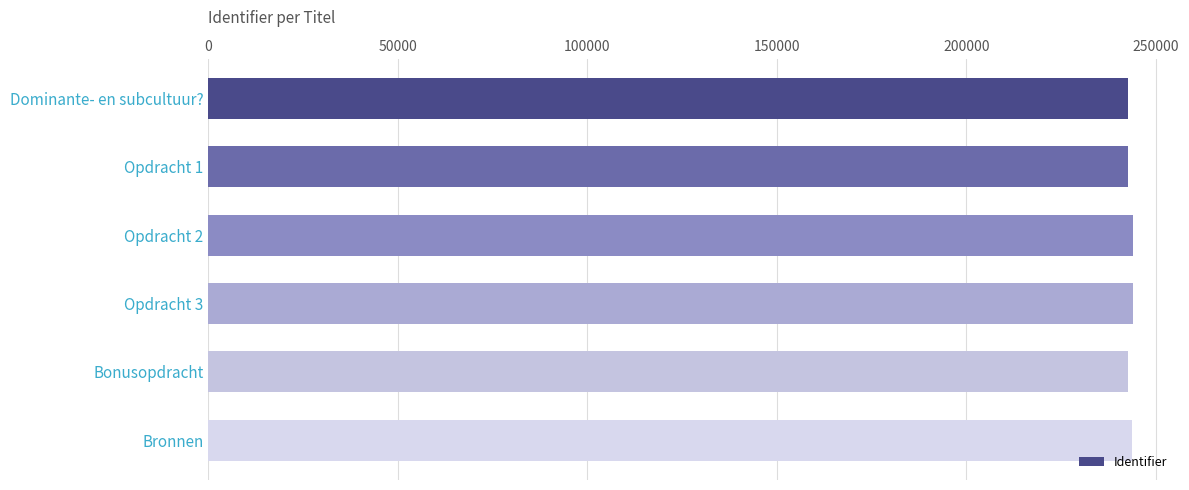

What is the difference between the maximum and minimum values?

1350